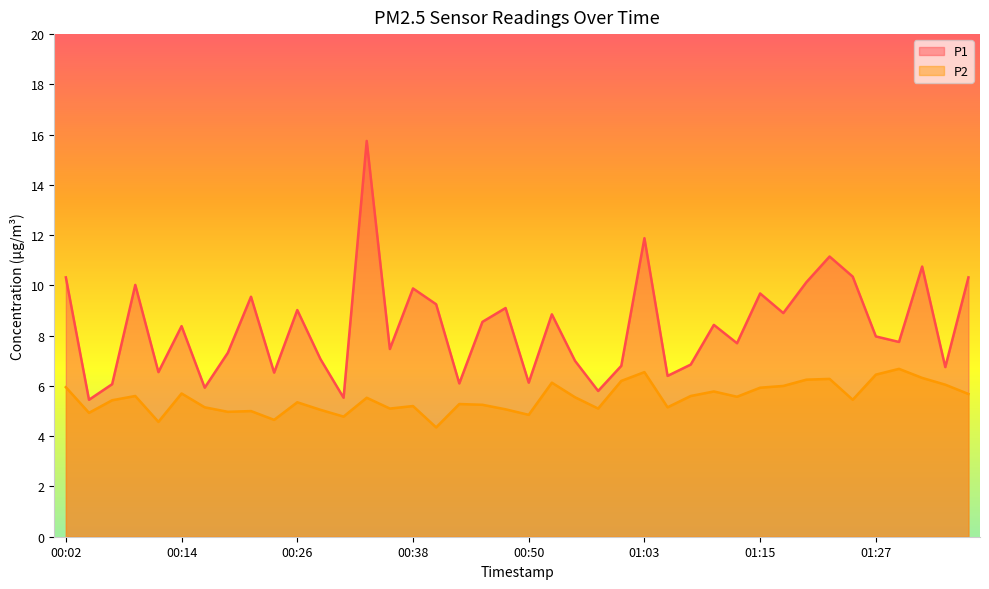

Reading right to left, what are all the values shown in this chart?

P1: 01:37=10.3	01:35=6.8	01:32=10.8	01:30=7.8	01:27=8.0	01:25=10.3	01:22=11.2	01:20=10.1	01:18=8.9	01:15=9.7	01:13=7.7	01:10=8.4	01:08=6.8	01:05=6.4	01:03=11.9	01:00=6.8	00:58=5.8	00:55=7.0	00:53=8.8	00:50=6.1	00:48=9.1	00:46=8.6	00:43=6.1	00:41=9.2	00:38=9.9	00:36=7.5	00:33=15.8	00:31=5.5	00:28=7.1	00:26=9.0	00:24=6.5	00:21=9.6	00:19=7.3	00:16=5.9	00:14=8.4	00:11=6.5	00:09=10.0	00:07=6.1	00:04=5.5	00:02=10.3
P2: 01:37=5.7	01:35=6.0	01:32=6.3	01:30=6.7	01:27=6.5	01:25=5.5	01:22=6.3	01:20=6.2	01:18=6.0	01:15=5.9	01:13=5.6	01:10=5.8	01:08=5.6	01:05=5.2	01:03=6.5	01:00=6.2	00:58=5.1	00:55=5.5	00:53=6.1	00:50=4.8	00:48=5.1	00:46=5.2	00:43=5.3	00:41=4.3	00:38=5.2	00:36=5.1	00:33=5.5	00:31=4.8	00:28=5.0	00:26=5.3	00:24=4.7	00:21=5.0	00:19=5.0	00:16=5.2	00:14=5.7	00:11=4.6	00:09=5.6	00:07=5.4	00:04=4.9	00:02=6.0